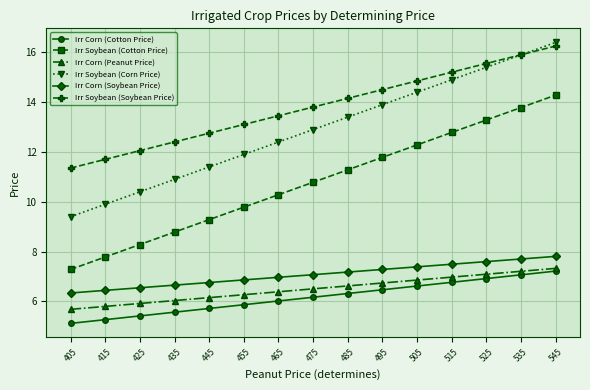

Is it true that Irr Corn (Cotton Price) equals 9.9 at 455?

False